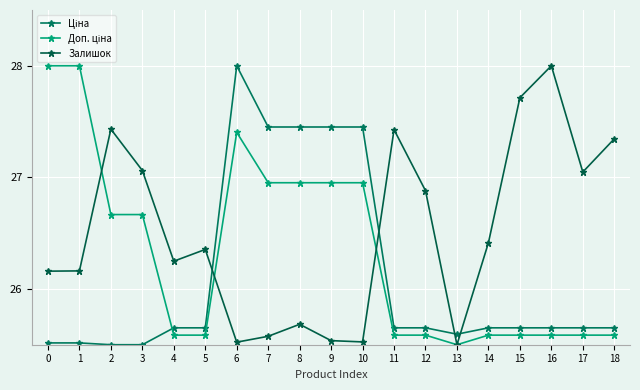

What is the smallest value displayed?

25.5